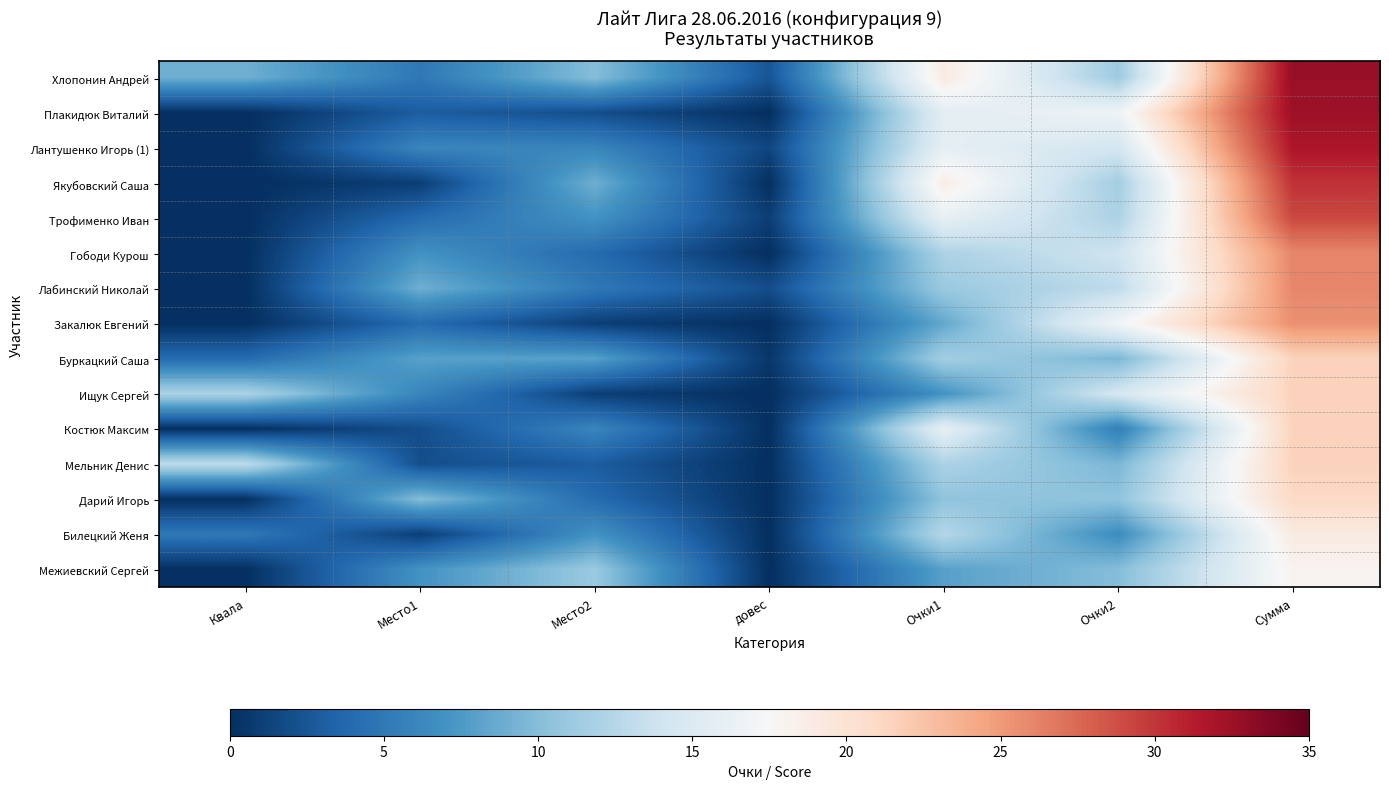

Count the number of data series in this chart.

15